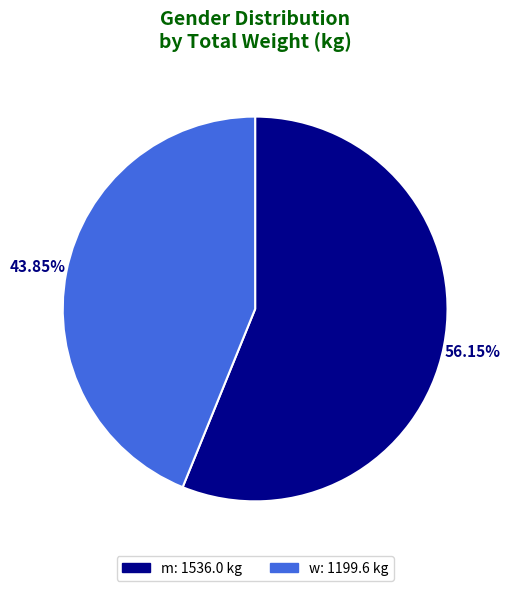

Combined, do w: 1199.6 kg and m: 1536.0 kg account for over 50%?

Yes